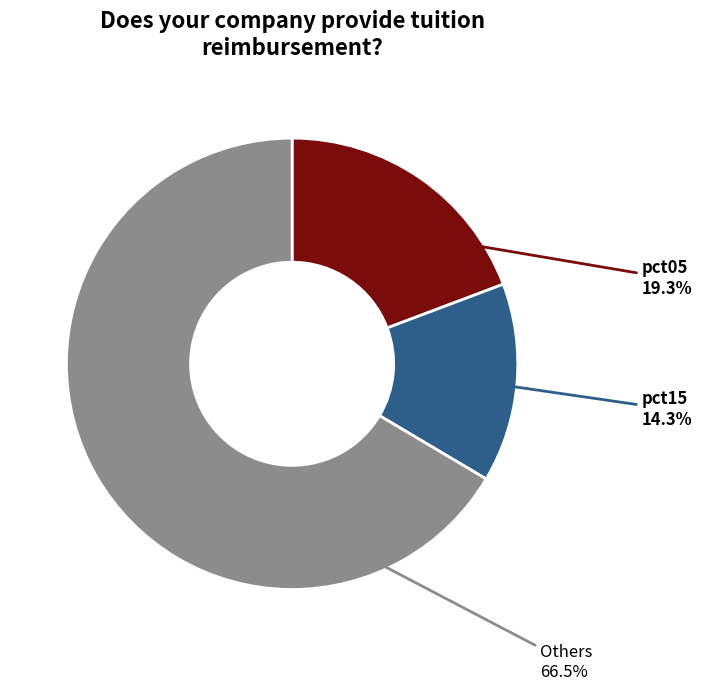

Is there any slice that represents more than half of the pie?

Yes